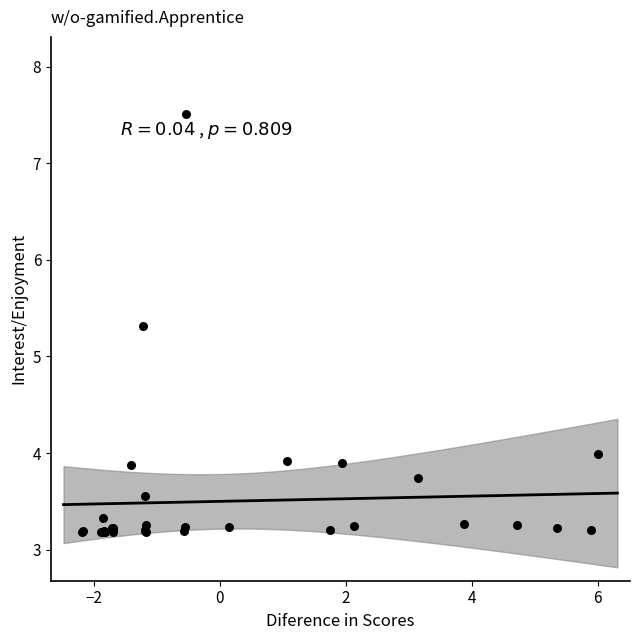

What Y value in the scatter plot is closest to 5?

5.3